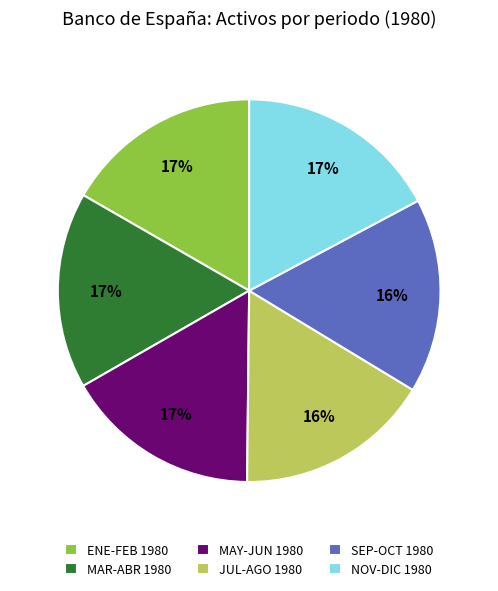

Do SEP-OCT 1980 and ENE-FEB 1980 together represent more than half of the pie?

No